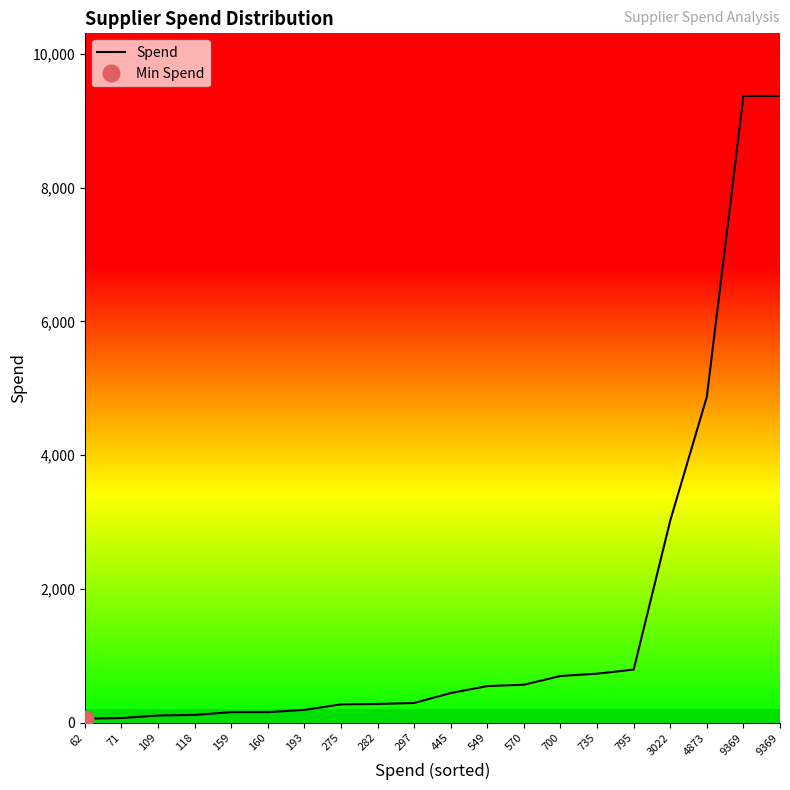

Between 109 and 549, which is larger?

549